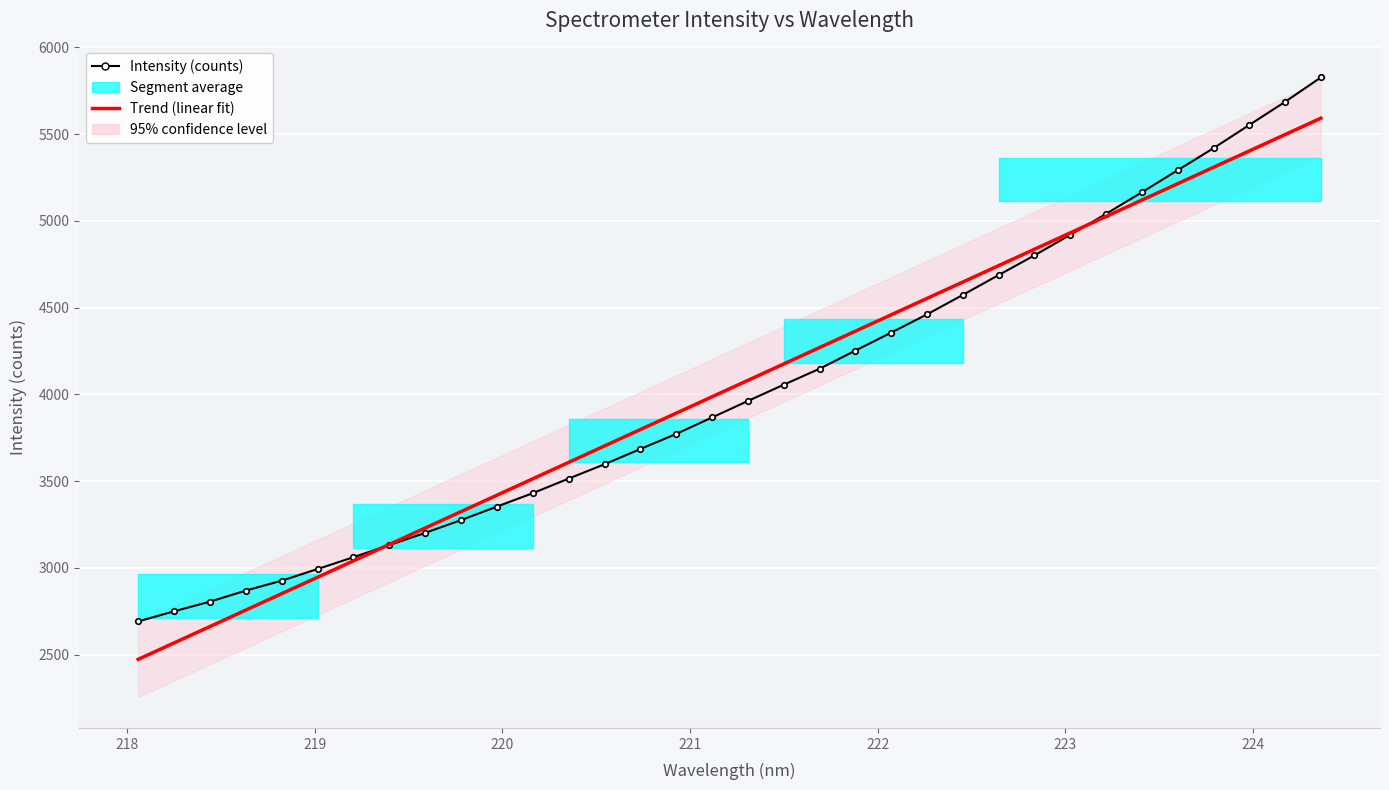

Which series has the largest range (max minus min)?

Intensity (counts)